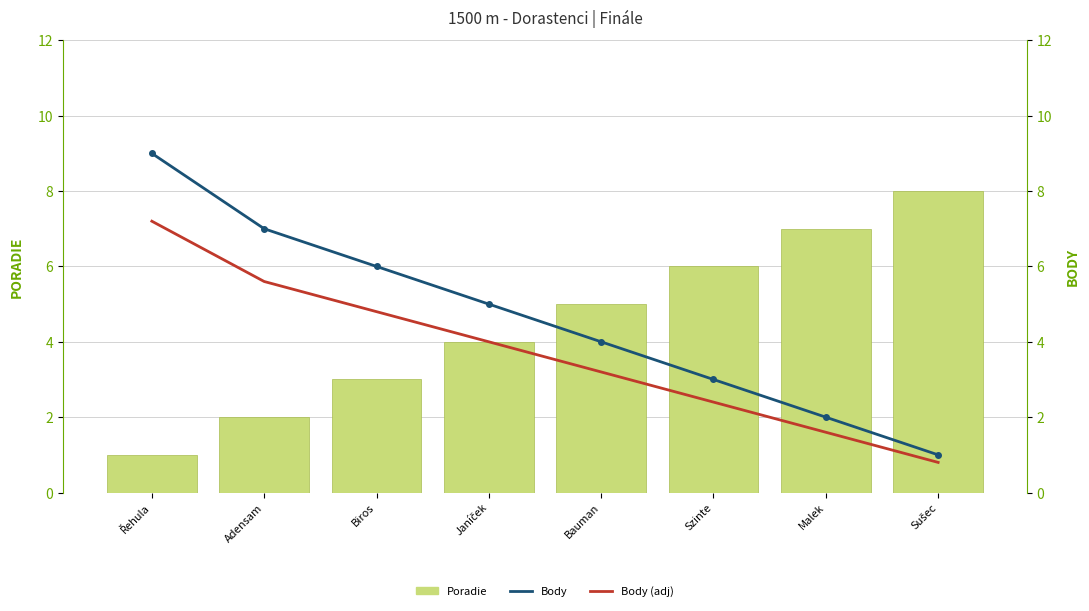

Between Janíček and Bauman, which is larger?

Bauman